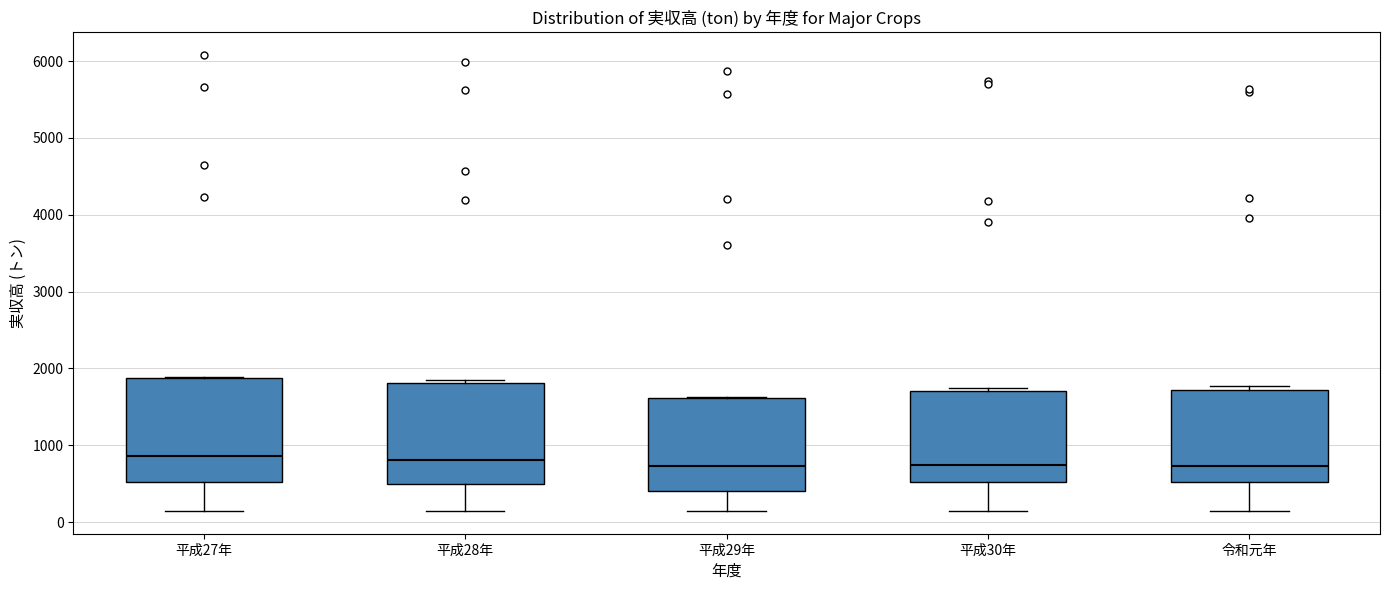

Reading left to right, read every box against the y-axis: the position of its median line, the range the box covers, and the ends of its whiskers. The values are not printed on the chart, so give them approximately, as read against the axis.

平成27年: median 900, box 500 to 1900, whiskers 100 to 1900
平成28年: median 800, box 500 to 1800, whiskers 100 to 1900
平成29年: median 700, box 400 to 1600, whiskers 100 to 1600
平成30年: median 700, box 500 to 1700, whiskers 100 to 1700 (just above the box's upper edge)
令和元年: median 700, box 500 to 1700, whiskers 100 to 1800